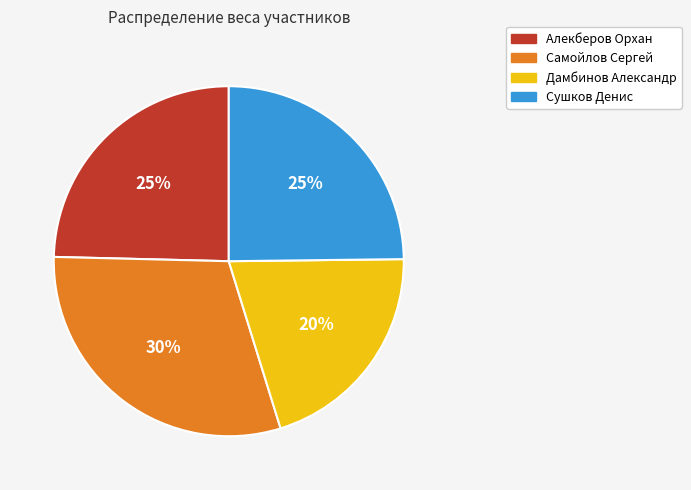

Is there any slice that represents more than half of the pie?

No